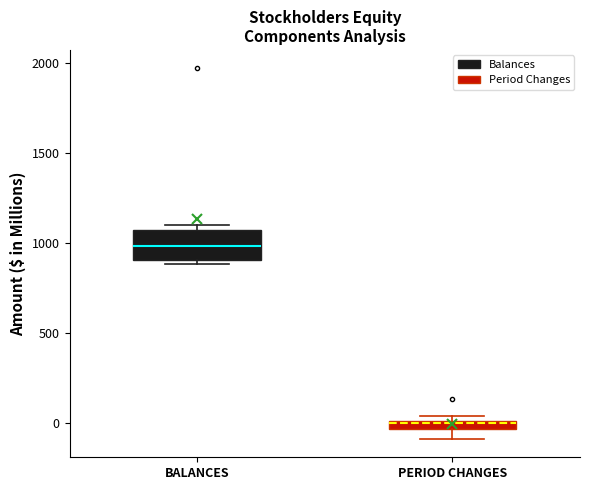

Where does the median line of the box for BALANCES sit on the y-axis? The values are not printed on the chart, so give them approximately, as read against the axis.

1000